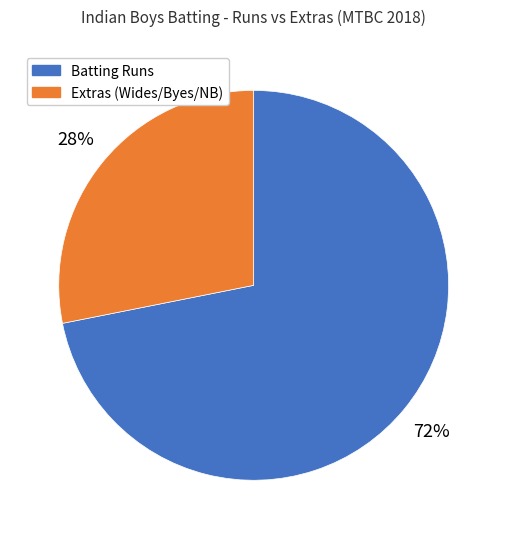

Does any single category account for the majority?

Yes